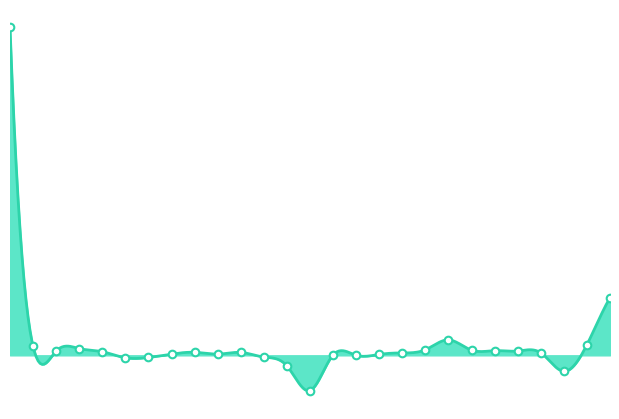

Approximately how many times larger is the value at 2010 compared to 2018?

0.1